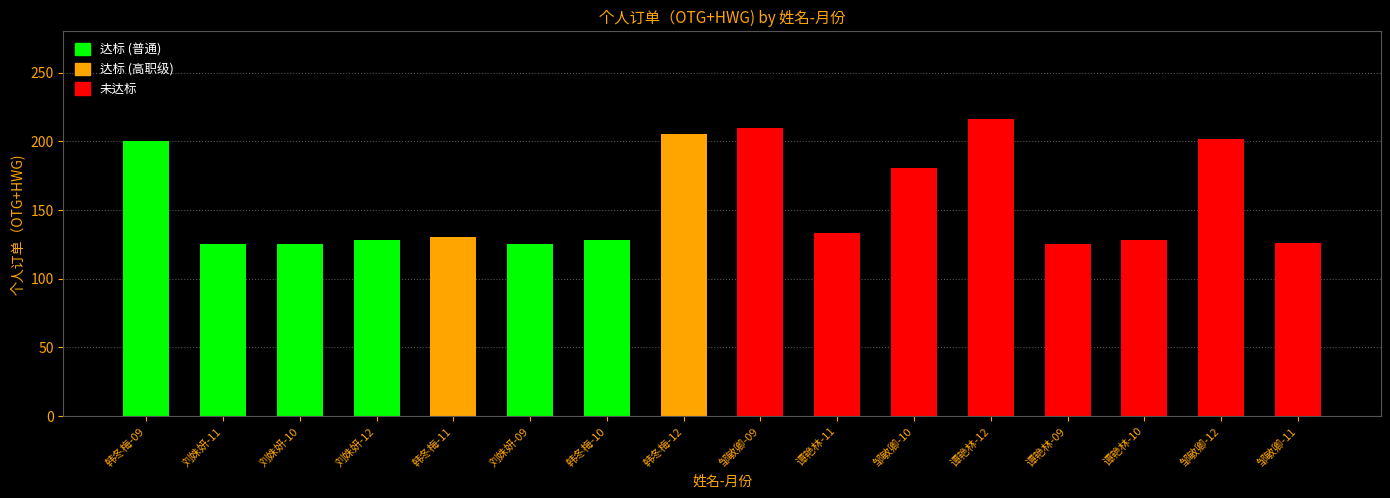

What is the change in value from 刘姝妍-10 to 邹敏卿-10?

+55.4